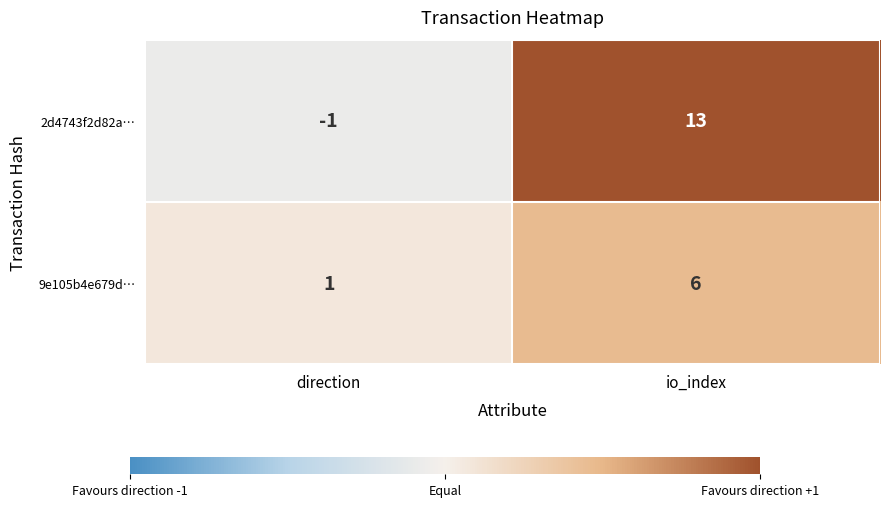

Reading left to right, what are all the values shown in this chart?

2d4743f2d82a…: direction=-1	io_index=13
9e105b4e679d…: direction=1	io_index=6